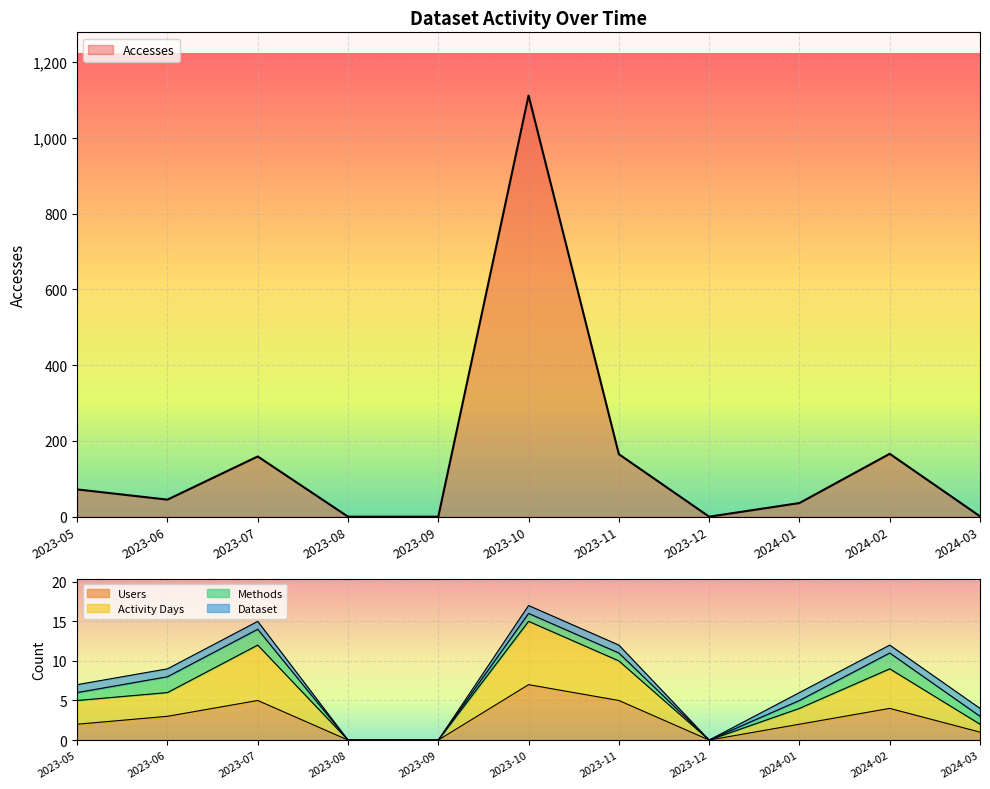

Which series changed the most between 2023-07 and 2024-01?

Accesses